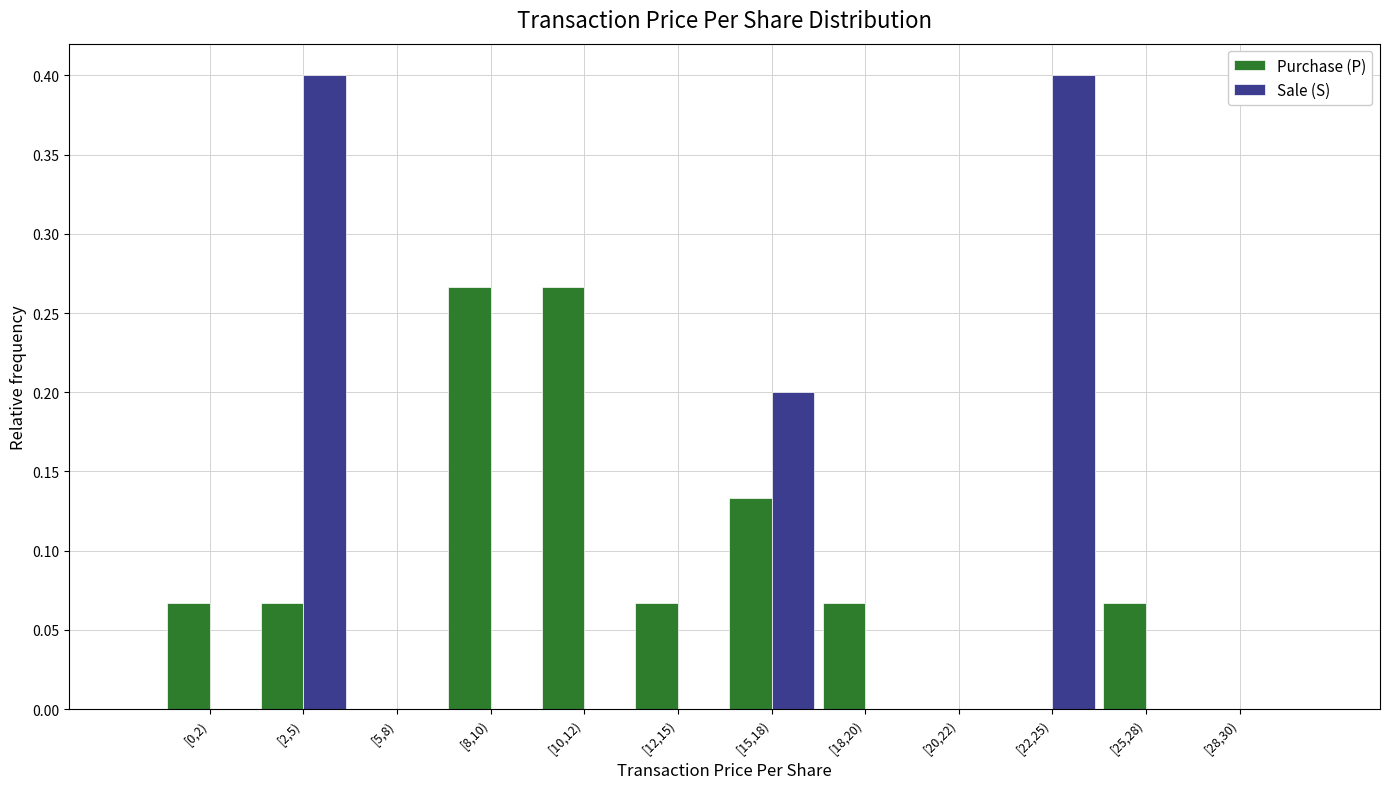

What is the greatest value displayed?

0.4